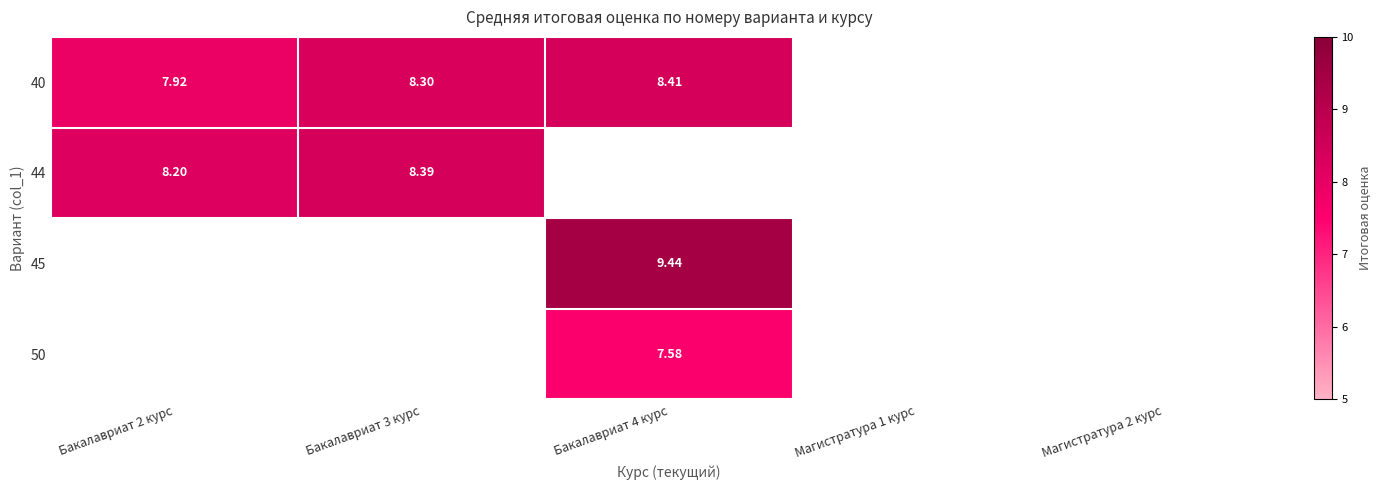

What is the spread (max minus min) of values at Бакалавриат 3 курс?

0.1